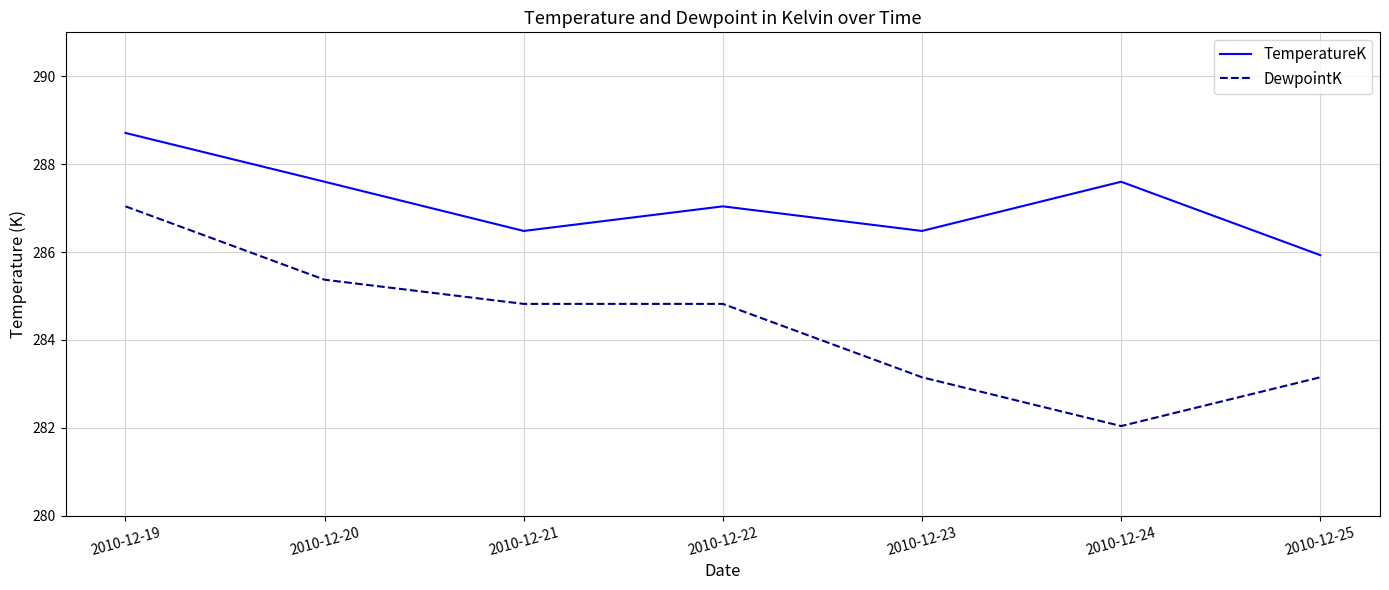

Which series has the largest total across all categories?

TemperatureK